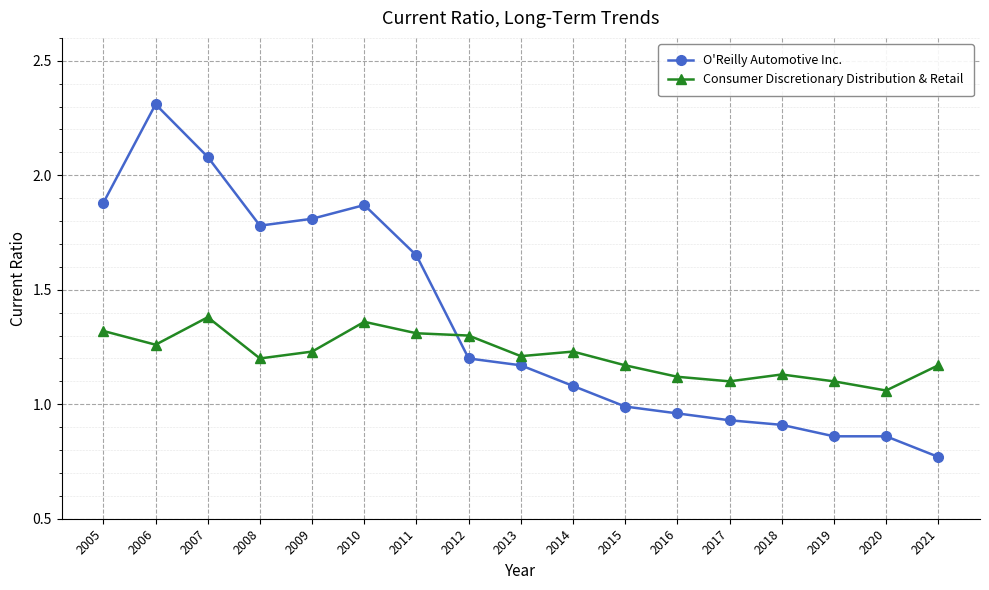

How many times do Consumer Discretionary Distribution & Retail and O'Reilly Automotive Inc. cross each other?

1